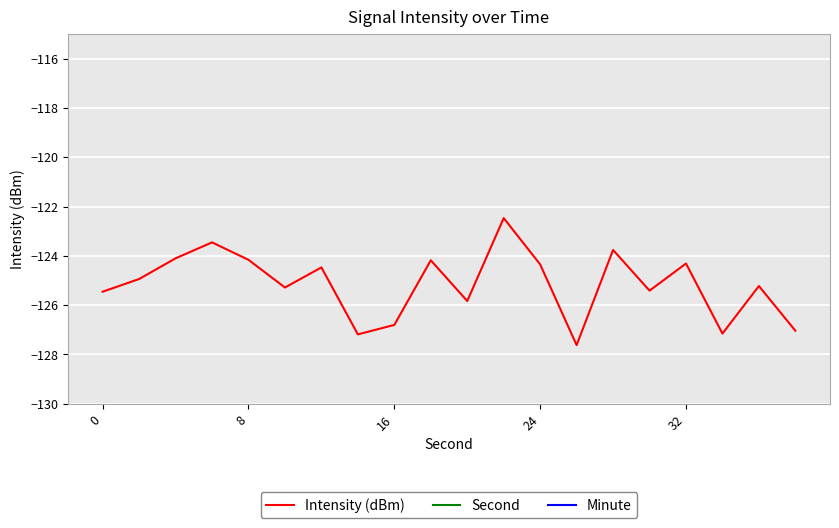

The Minute series shows 0.0 at 18. True or false?

True